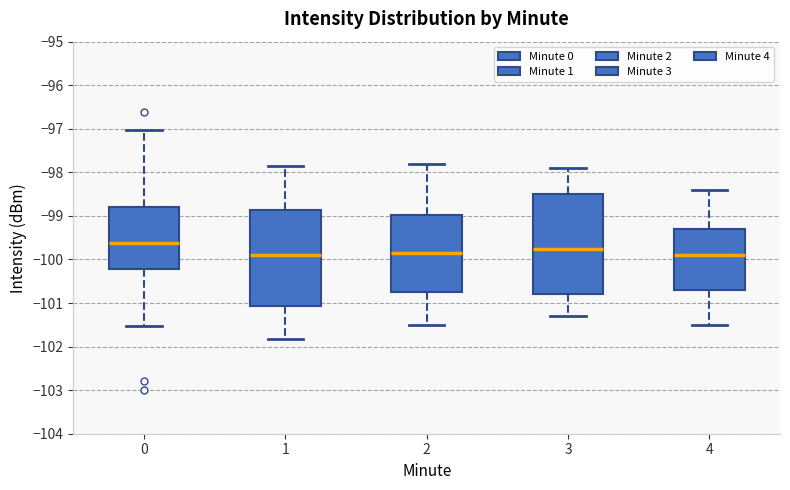

Reading left to right, transcribe this box plot: for each box, give where its median line is, the range the box spans, and where its two whiskers end, as read against the y-axis. The values are not printed on the chart, so give them approximately, as read against the axis.

0: median -99.6, box -100.2 to -98.8, whiskers -101.5 to -97.0
1: median -99.9, box -101.1 to -98.9, whiskers -101.8 to -97.9
2: median -99.8, box -100.7 to -99.0, whiskers -101.5 to -97.8
3: median -99.7, box -100.8 to -98.5, whiskers -101.3 to -97.9
4: median -99.9, box -100.7 to -99.3, whiskers -101.5 to -98.4